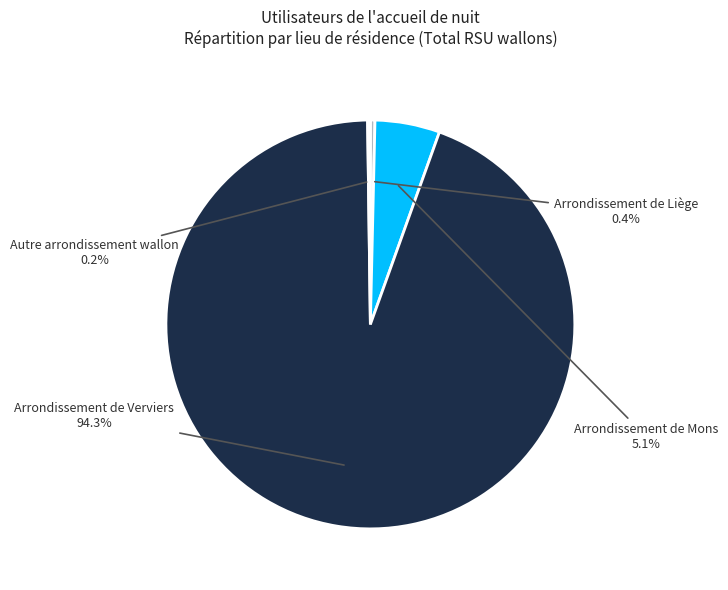

To the nearest percent, what portion does Arrondissement de Mons represent?

5%